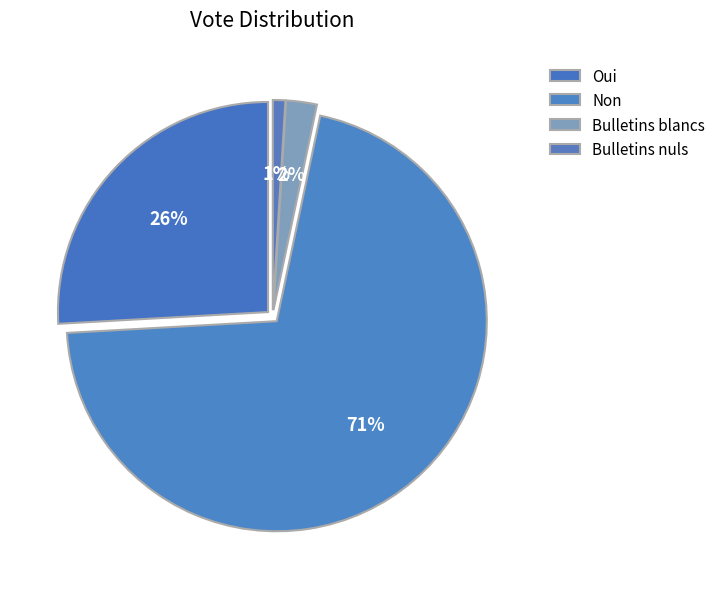

To the nearest percent, what is the combined percentage of Oui and Bulletins nuls?

27%